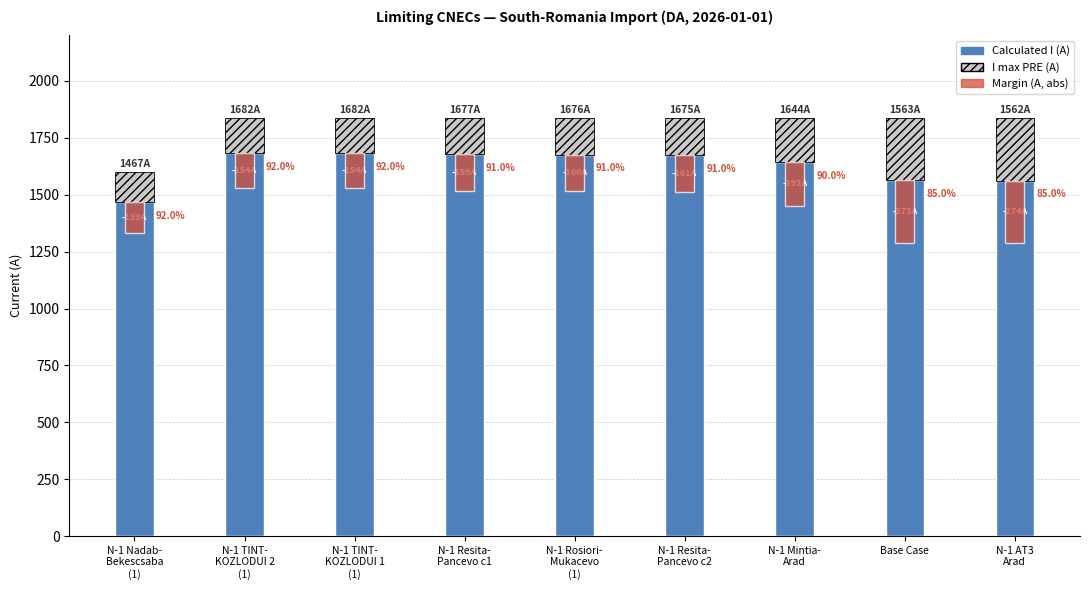

Where is Calculated I (A) nearest to the value 1574?

Base Case